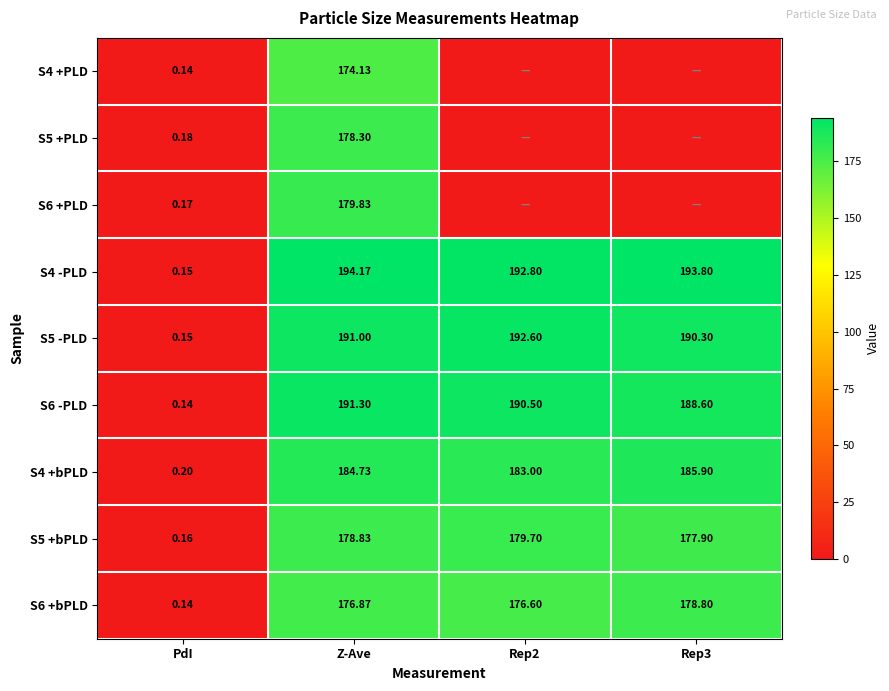

Where is S5 +bPLD nearest to the value 89?

PdI